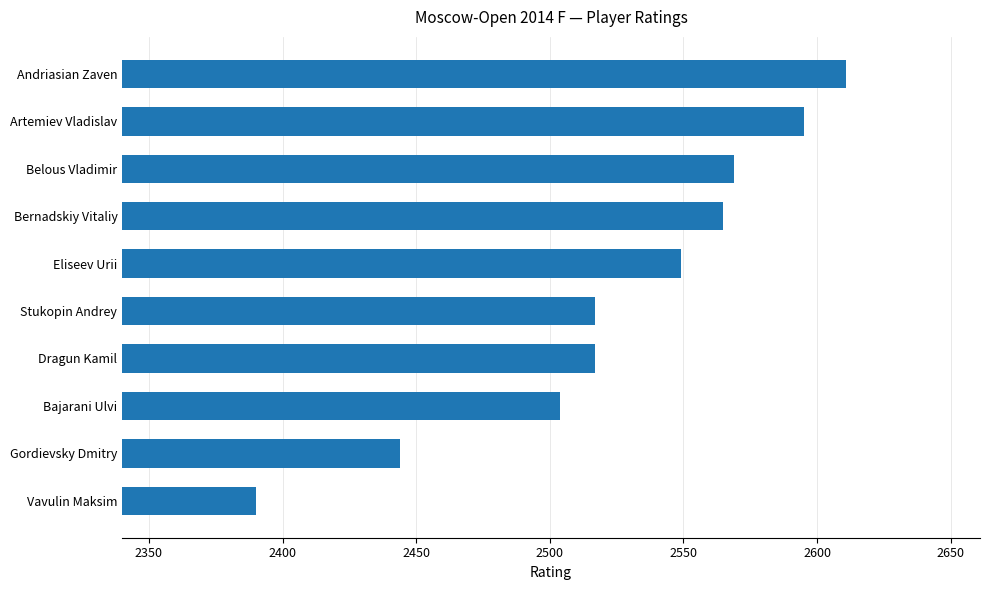

How many categories are shown in the chart?

10